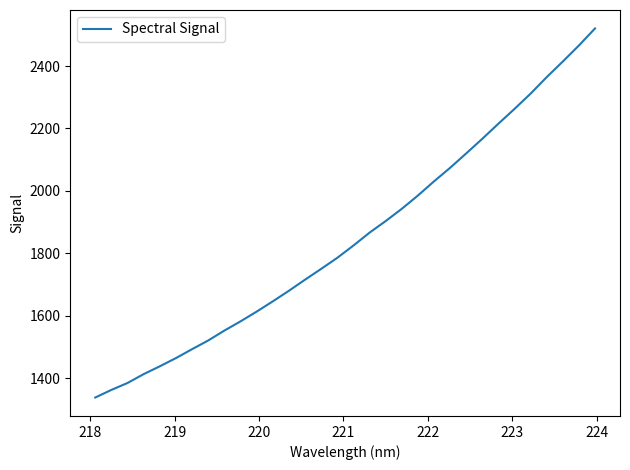

What is the difference between the maximum and minimum values?

1182.6